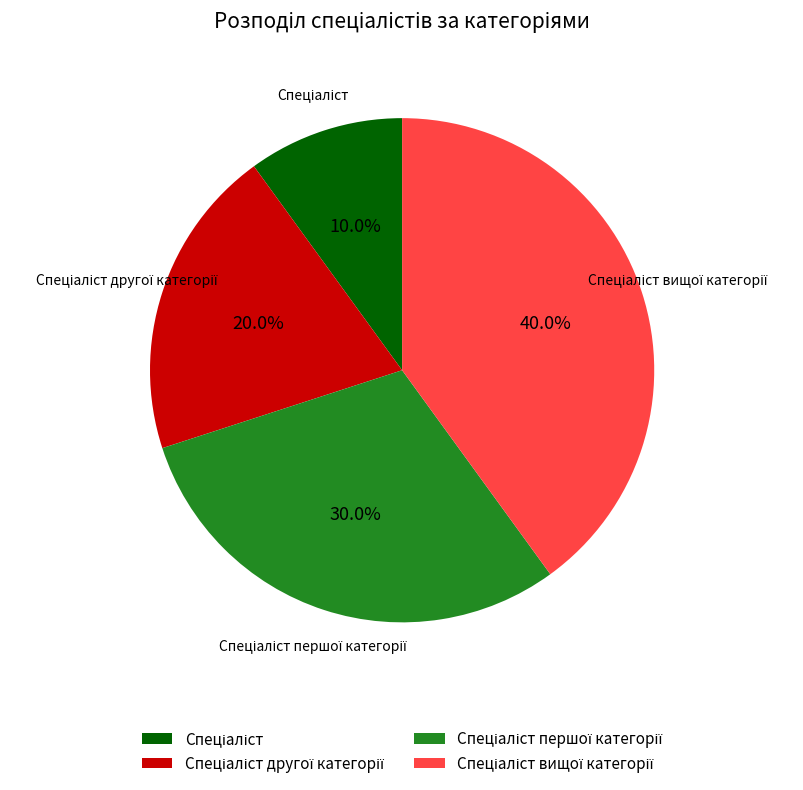

Does any single category account for the majority?

No